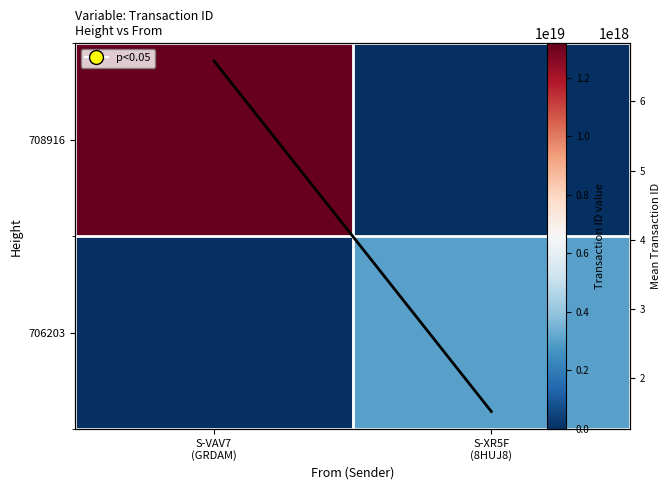

What is the spread (max minus min) of values at S-VAV7
(GRDAM)?

13172209916327493632